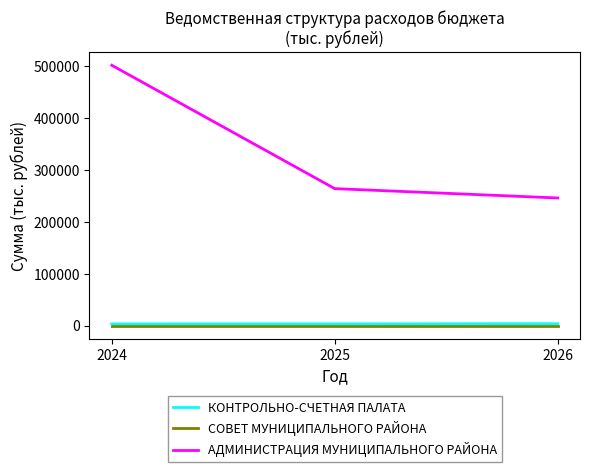

What is the maximum value shown in the chart?

501829.7